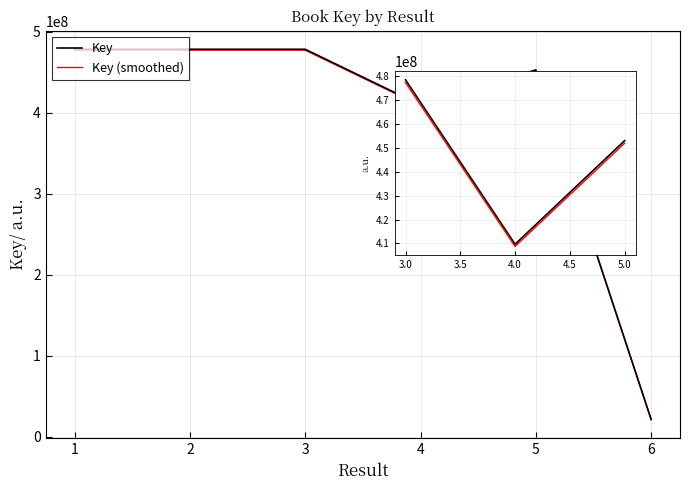

What is the difference between the maximum and minimum values in the Key (smoothed) series?

456205436.5